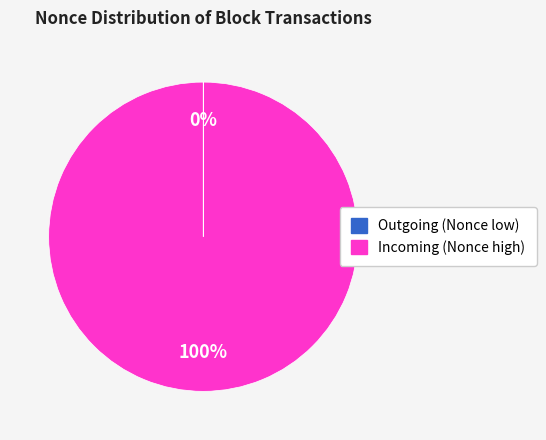

To the nearest percent, what is the difference between the largest and smallest slice percentages?

100%